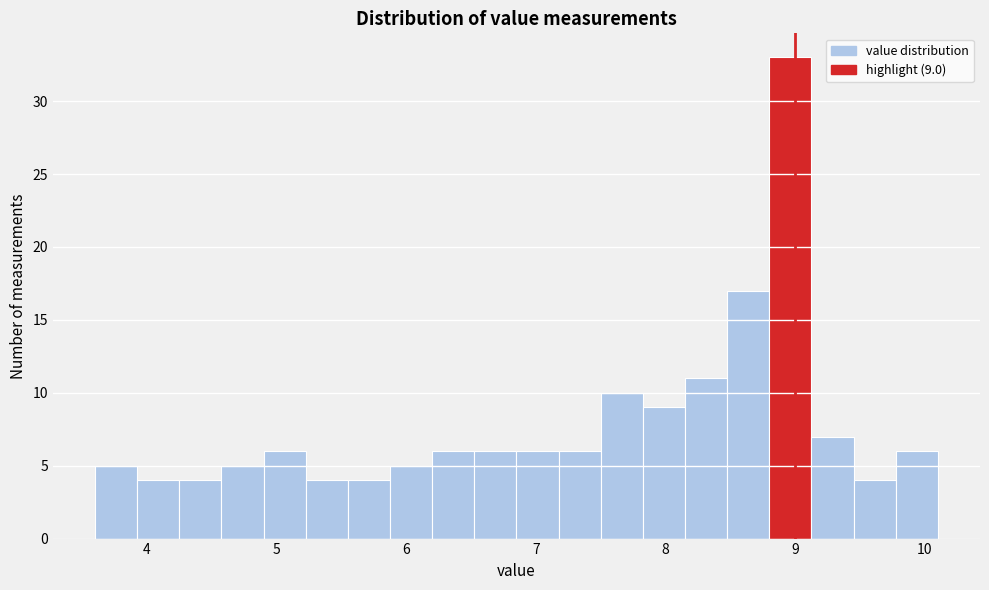

Read against the x-axis, roughly where is the centre of the tallest bar?

9.0